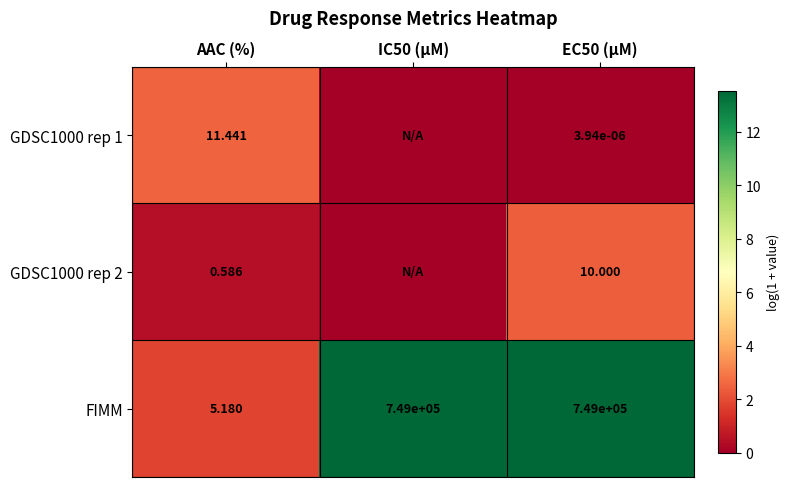

At which category does the chart reach its minimum across all series?

IC50 (µM)